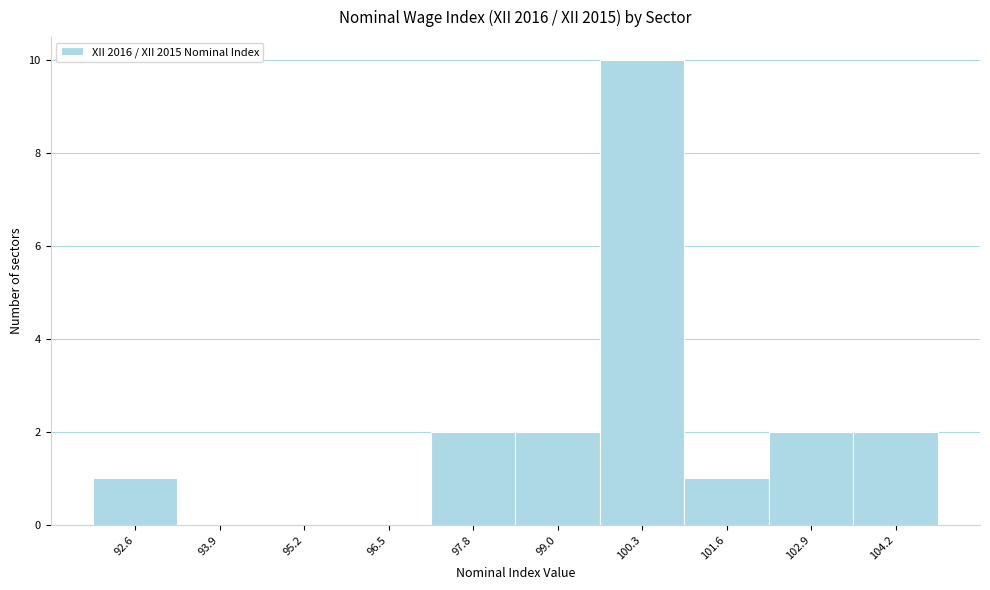

Reading left to right, list every bar in this chart as the range it spans on the x-axis followed by its height. Neither the bar edges nor the heights are printed on the chart, so give them approximately, as read against the axes.

92.00 to 93.28: 1
93.28 to 94.56: 0
94.56 to 95.84: 0
95.84 to 97.12: 0
97.12 to 98.40: 2
98.40 to 99.68: 2
99.68 to 100.96: 10
100.96 to 102.24: 1
102.24 to 103.52: 2
103.52 to 104.80: 2